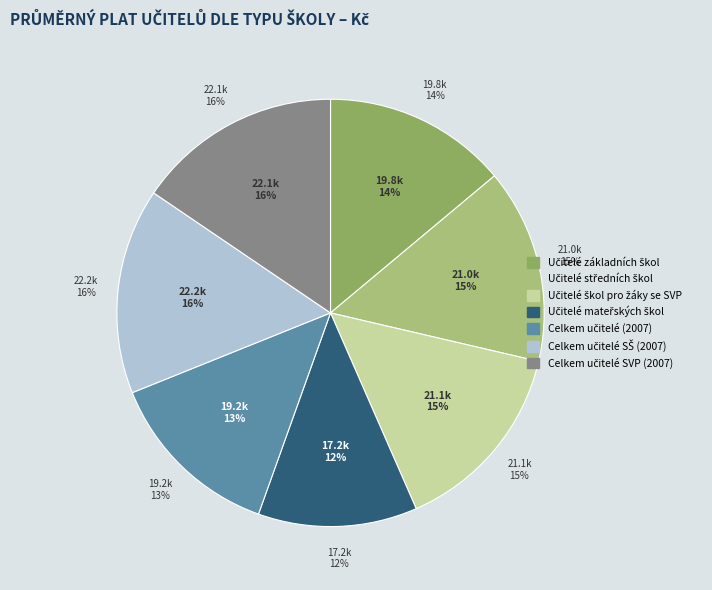

To the nearest percent, what is the combined percentage of Učitelé středních škol and Celkem učitelé (2007)?

28%